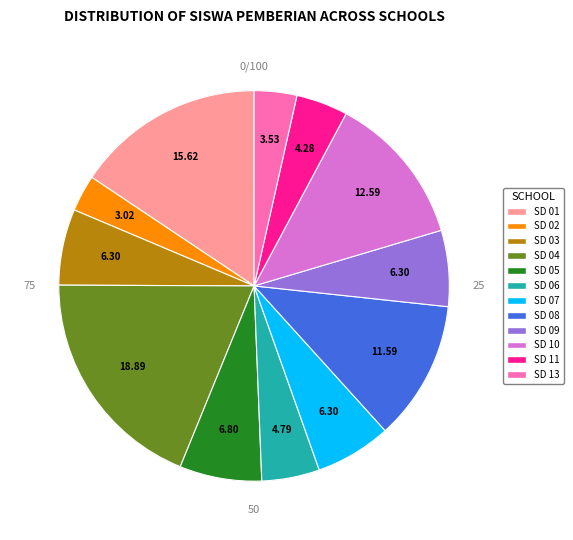

True or false: SD NEGERI 05 TARUSAN KAMANG accounts for 7% of the total.

True